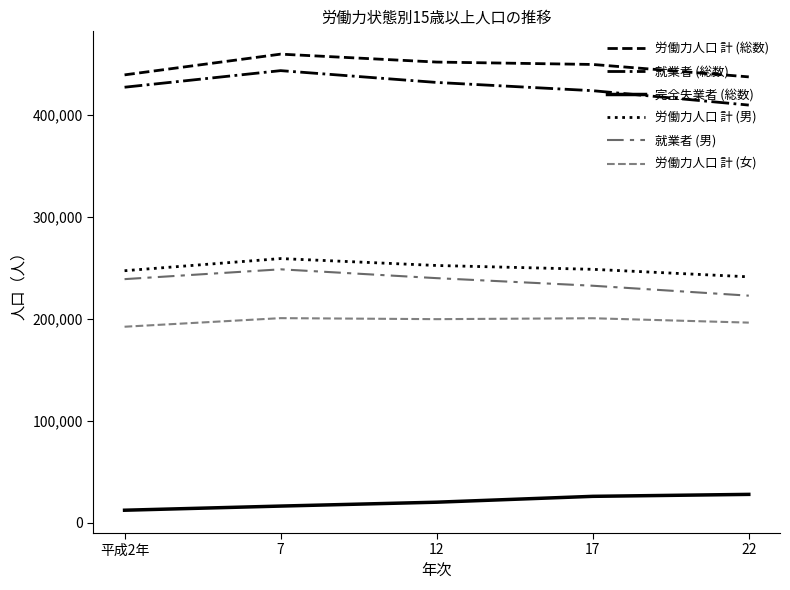

Reading left to right, transcribe all the data shown in this chart.

労働力人口 計 (総数): 438878	459209	451432	449091	436916
就業者 (総数): 426775	443037	431457	423379	409277
完全失業者 (総数): 12103	16172	19975	25712	27639
労働力人口 計 (男): 246895	258806	252020	248264	240904
就業者 (男): 238643	248264	239609	232173	222437
労働力人口 計 (女): 191983	200403	199412	200309	196012